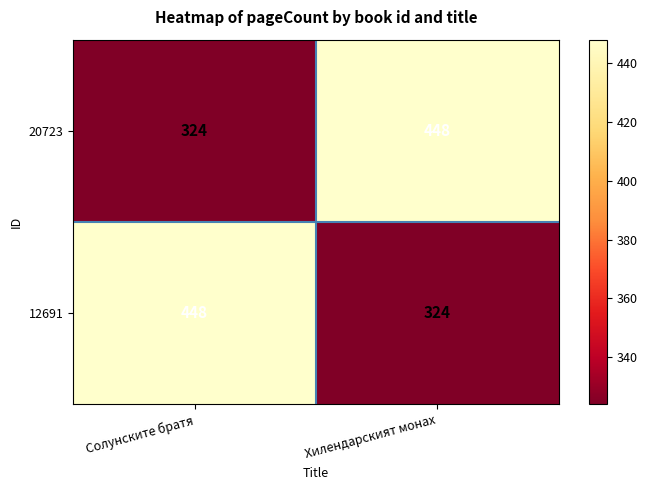

What is the spread (max minus min) of values at Хилендарският монах?

124